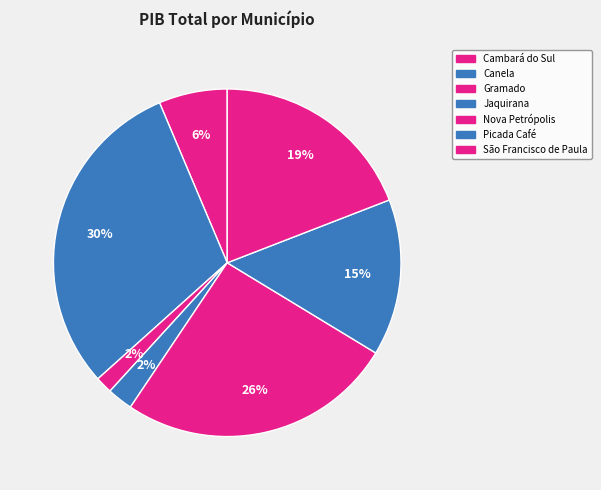

To the nearest percent, what is the average slice percentage?

14%